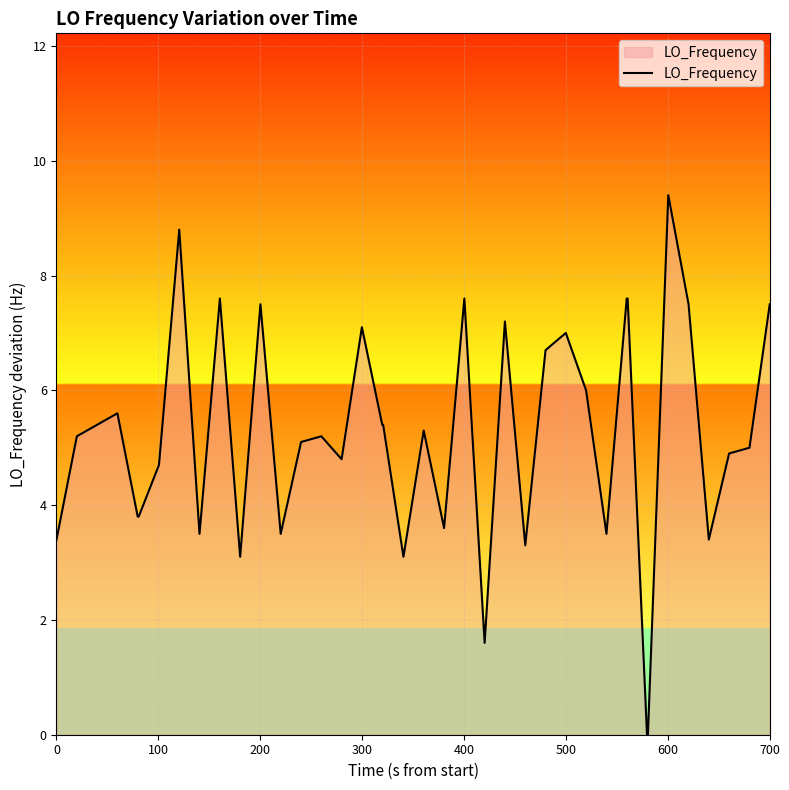

What is the difference between the maximum and minimum values?

9.4